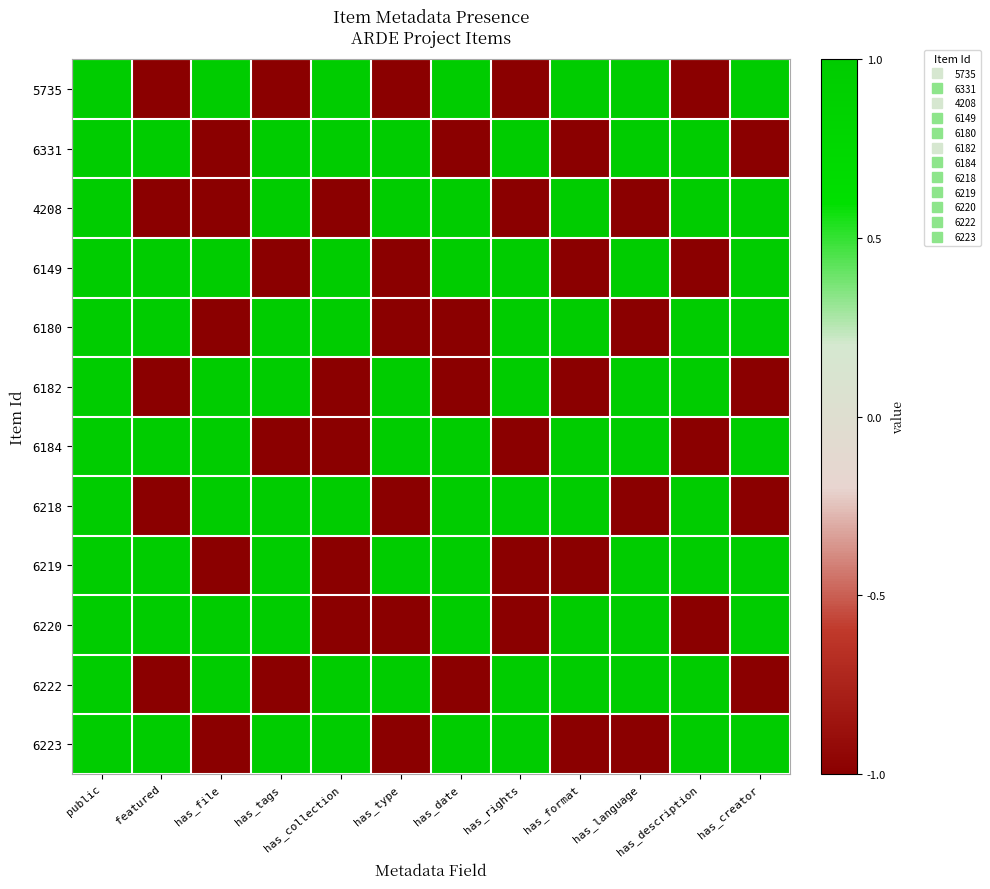

At which category is the sum across all series the highest?

public